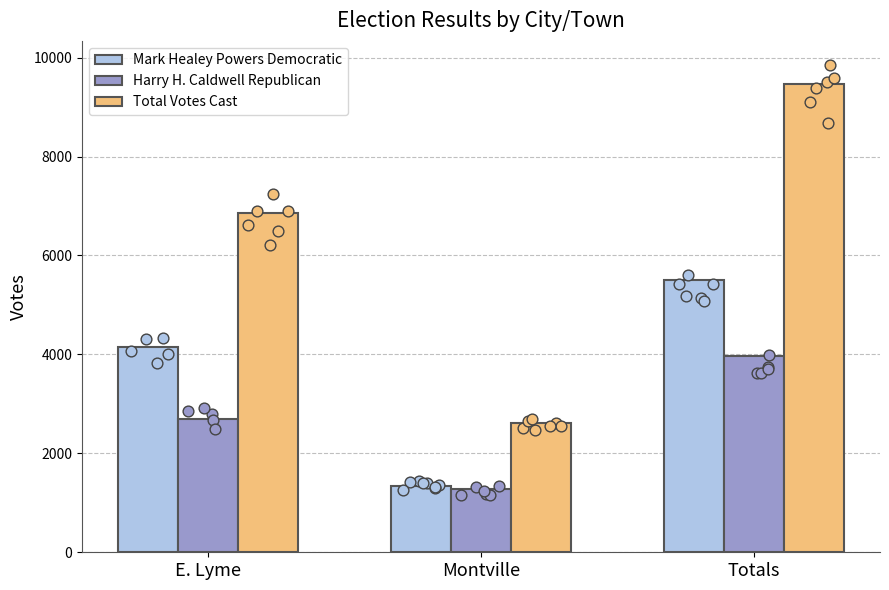

Which series has the largest Y range (max minus min)?

Total Votes Cast